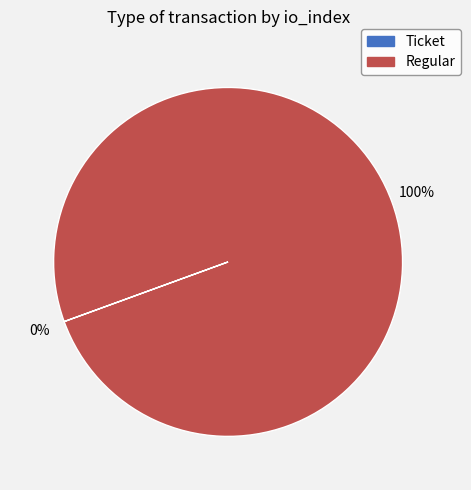

Is there a majority slice in this chart?

Yes